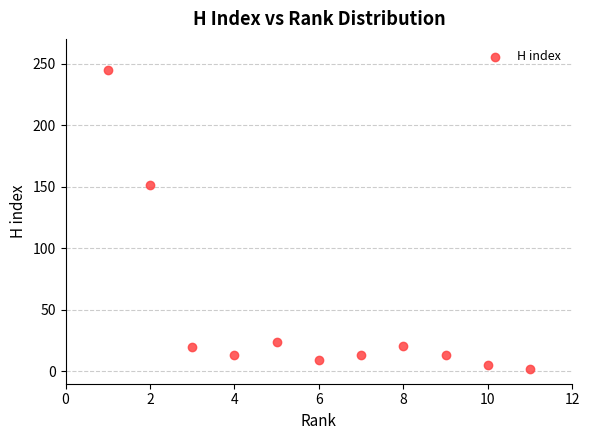

What Y value in the scatter plot is closest to 123?

151